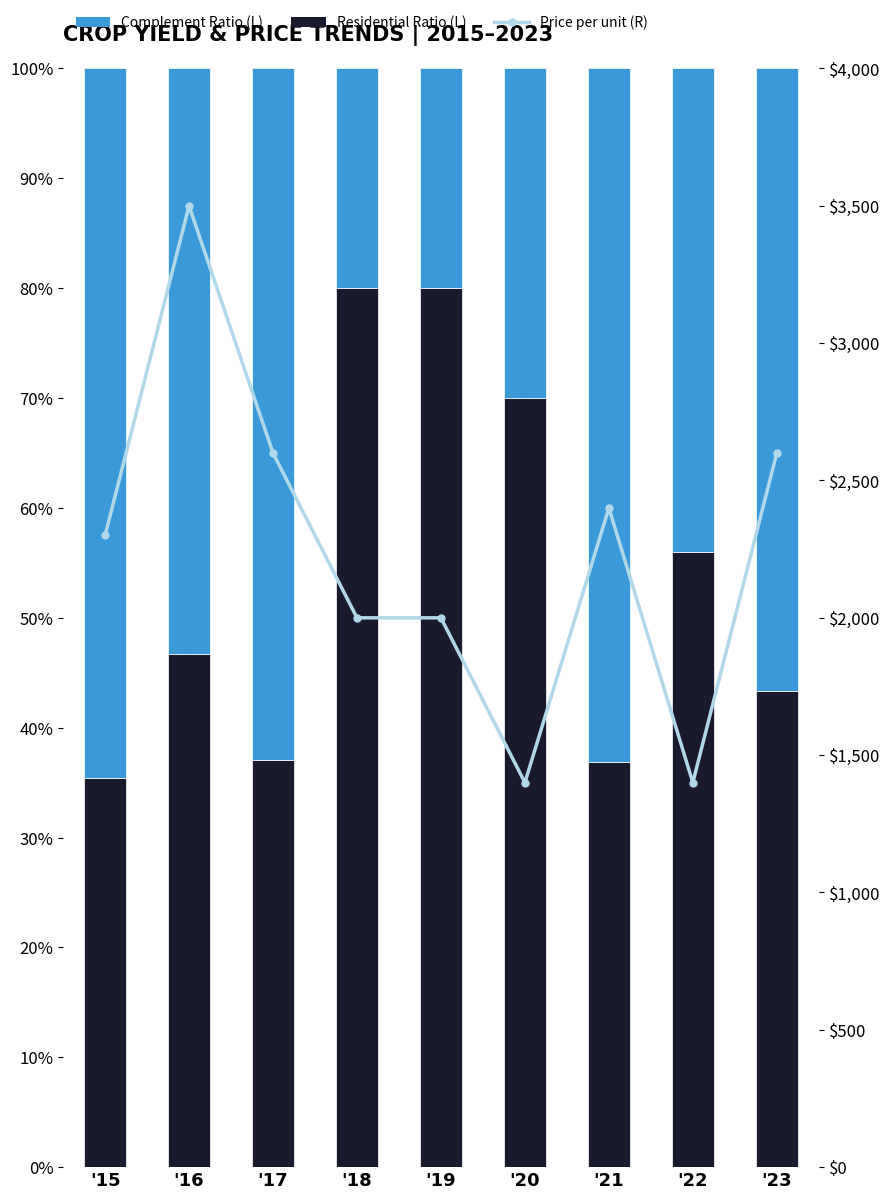

What is the sum of all Residential Ratio (L) values?

4.9